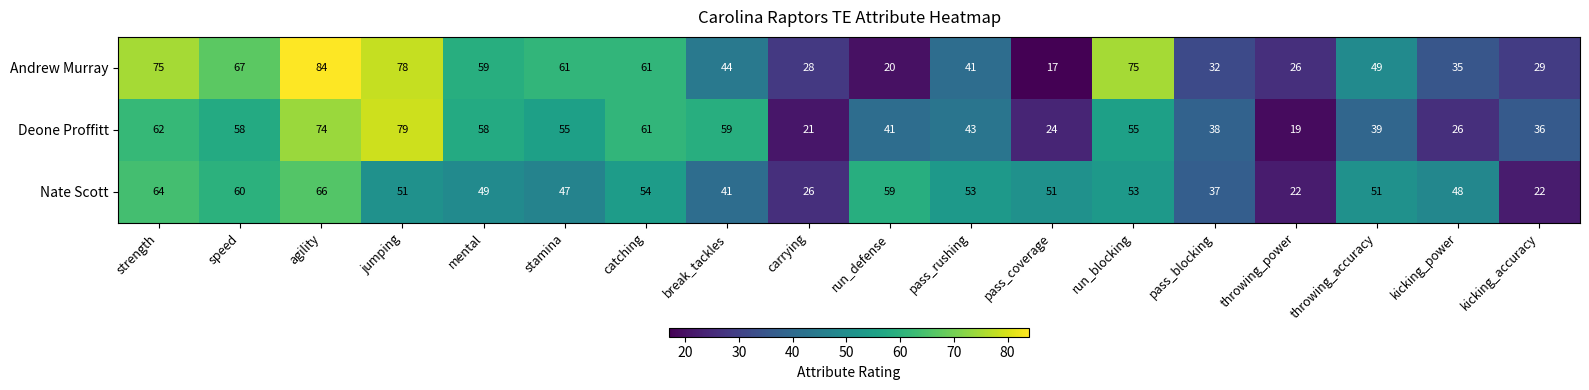

What is the sum of all Andrew Murray values?

881